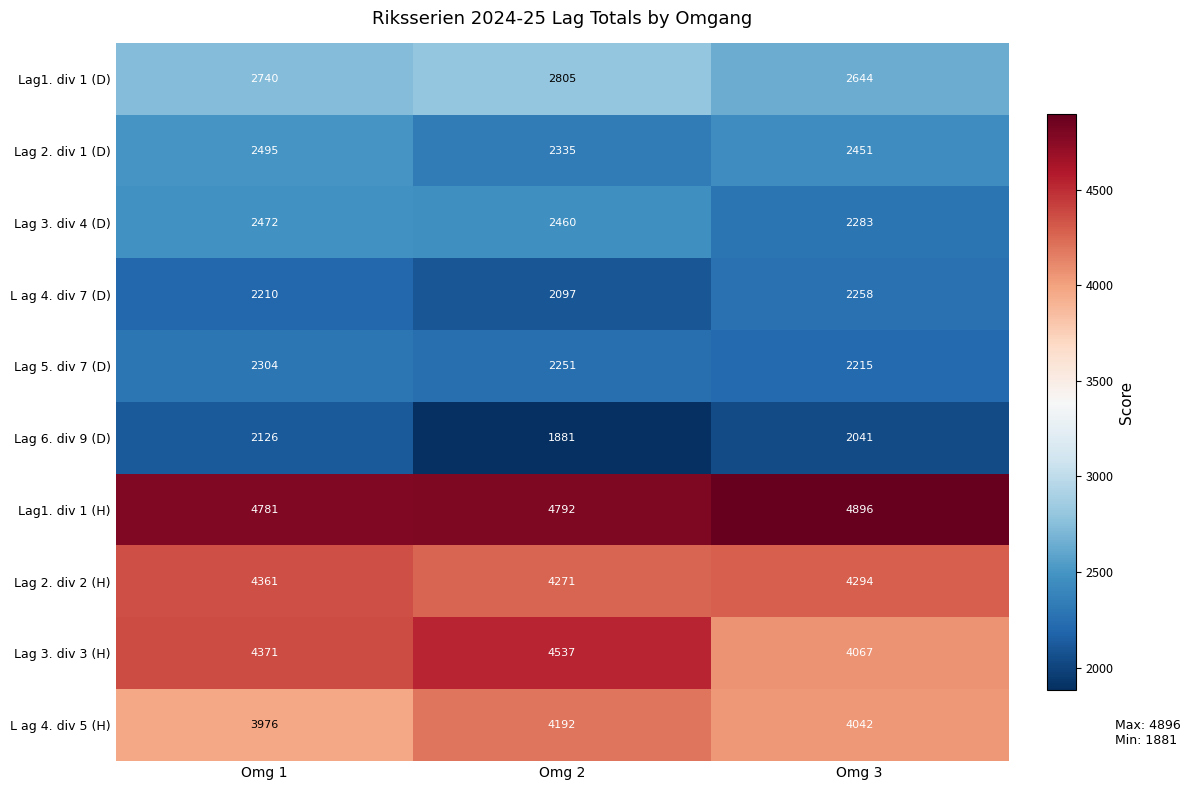

What is the greatest value displayed?

4896